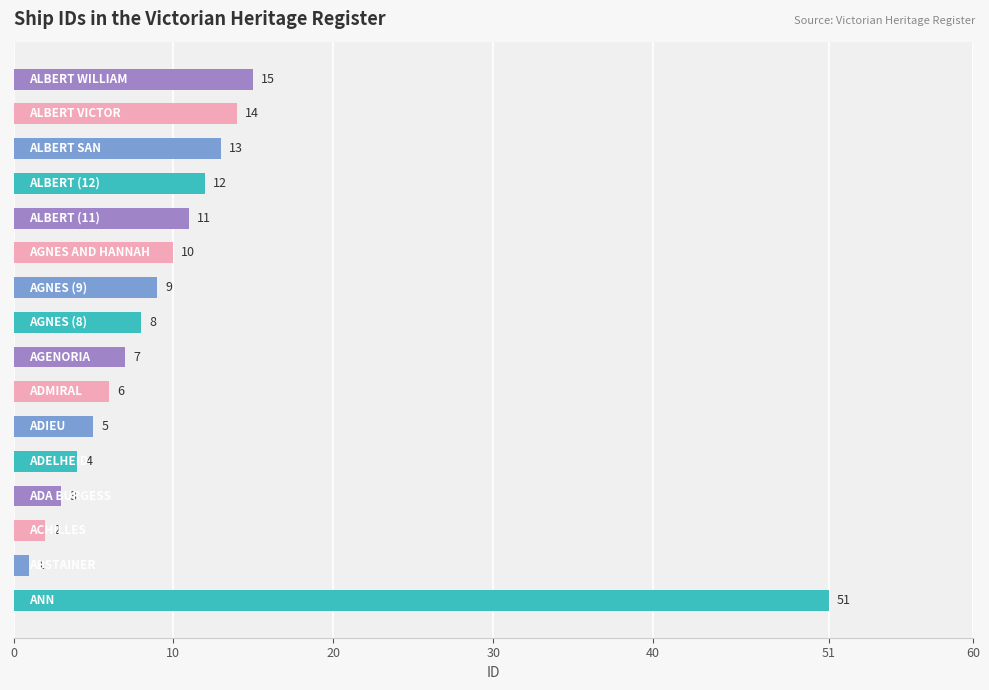

Are the bars grouped side by side (vs. stacked)?

No